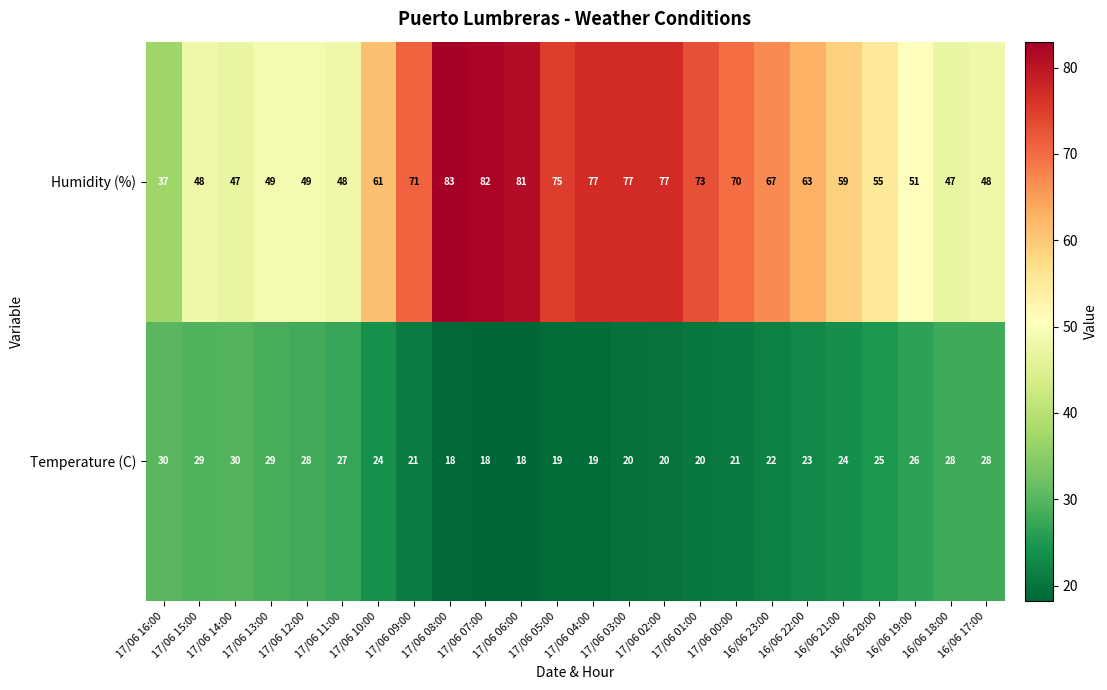

True or false: Temperature (C) has a value of 30 at 17/06 03:00.

False